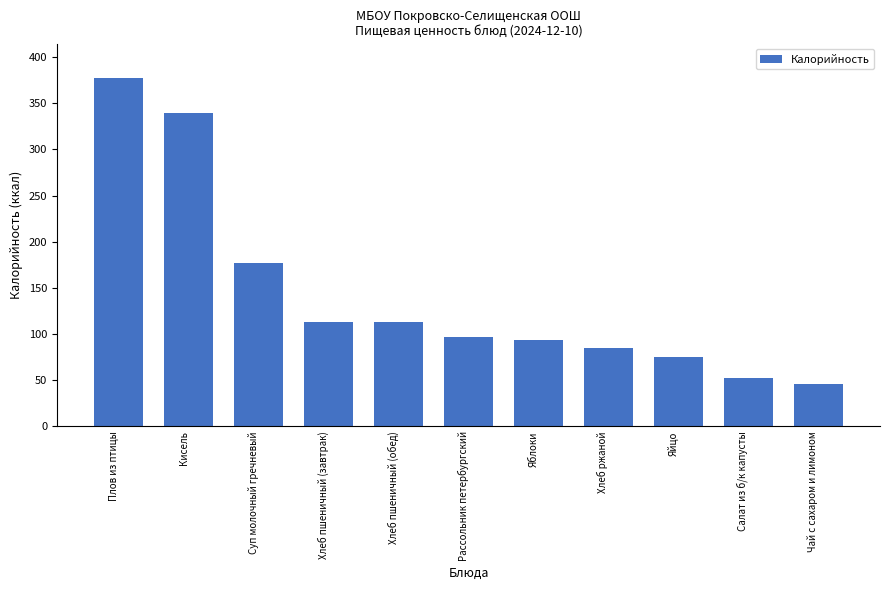

Is it true that the value at Плов из птицы is 160.9?

False